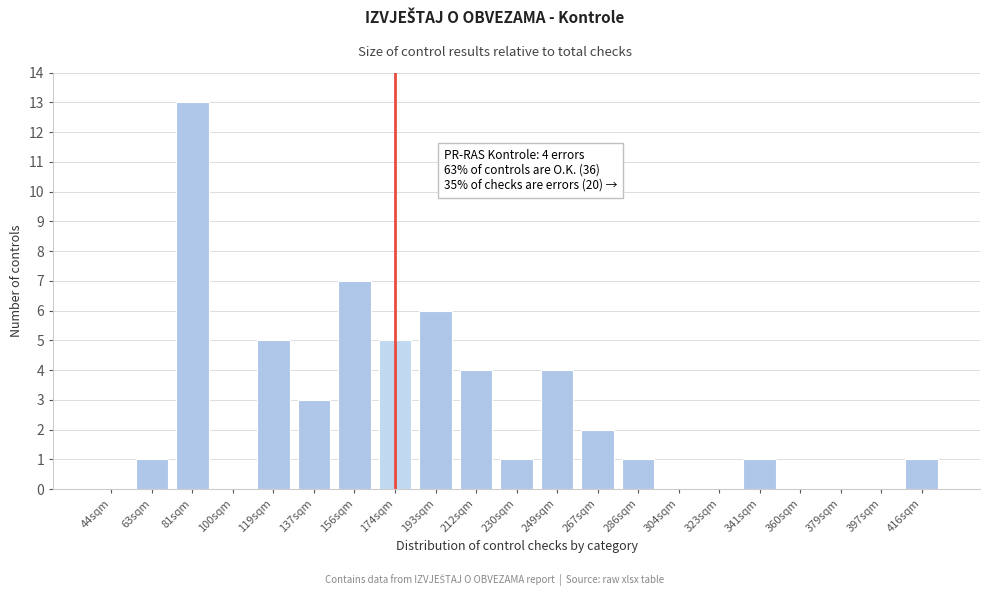

Reading left to right, list all the values displayed in this chart.

44sqm=0	63sqm=1	81sqm=13	100sqm=0	119sqm=5	137sqm=3	156sqm=7	174sqm=5	193sqm=6	212sqm=4	230sqm=1	249sqm=4	267sqm=2	286sqm=1	304sqm=0	323sqm=0	341sqm=1	360sqm=0	379sqm=0	397sqm=0	416sqm=1